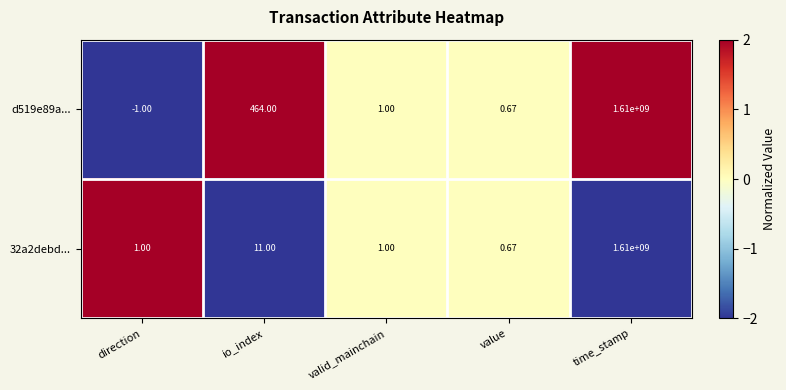

Which series has the largest total across all categories?

d519e89a...